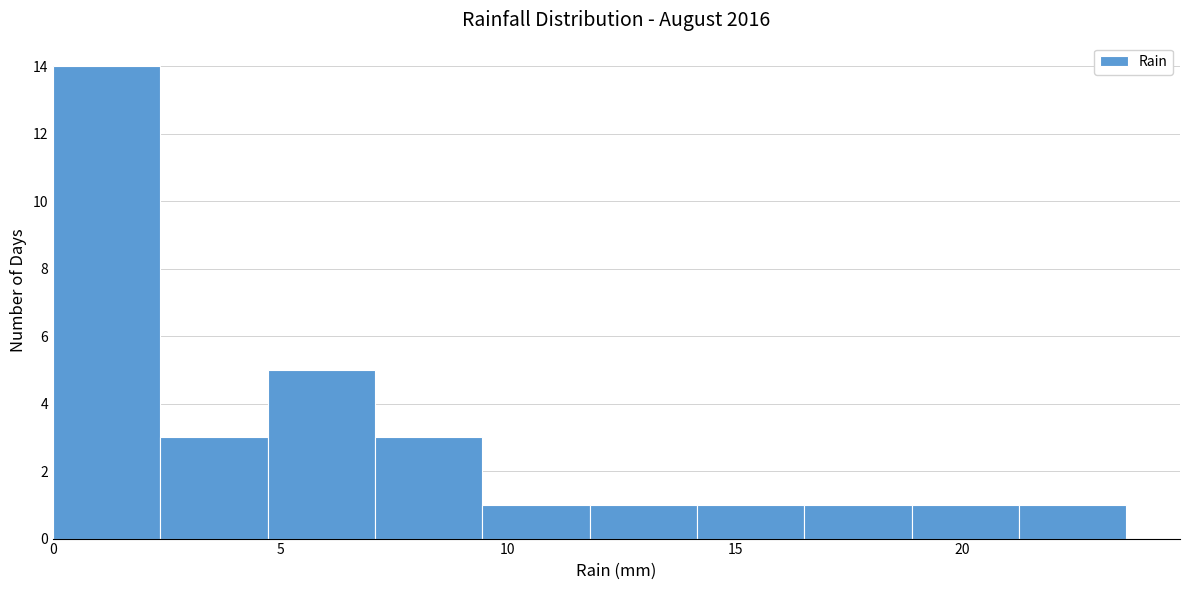

Which range on the x-axis has the tallest bar?

0.0 to 2.5